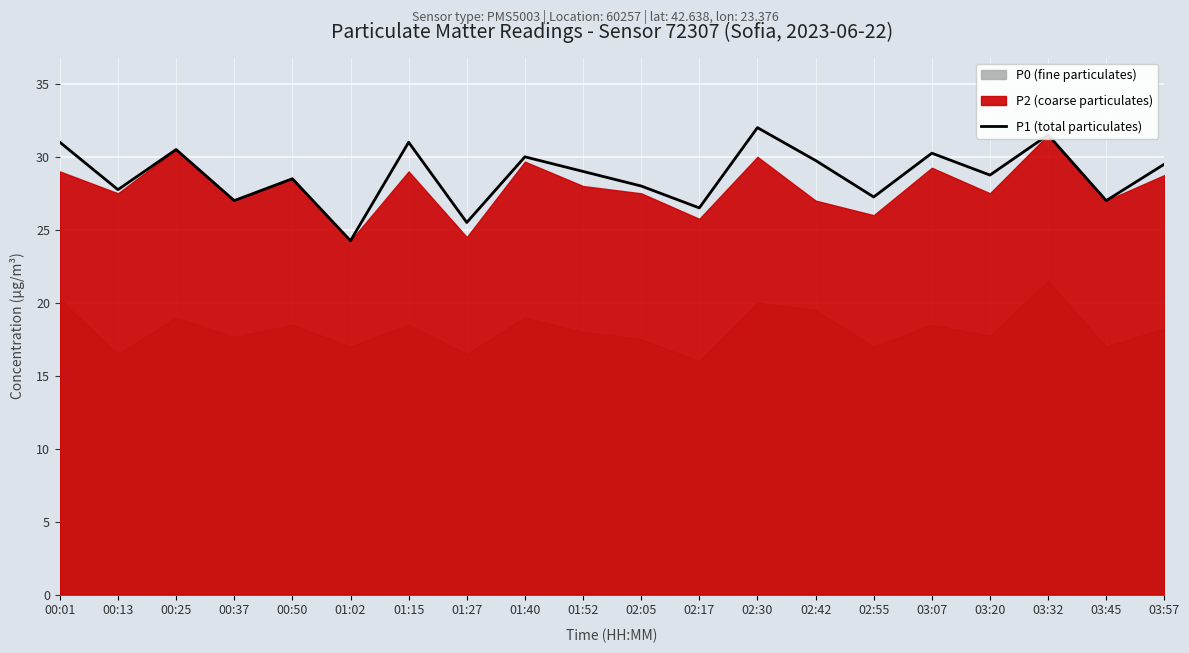

At which category does the chart reach its minimum across all series?

01:02